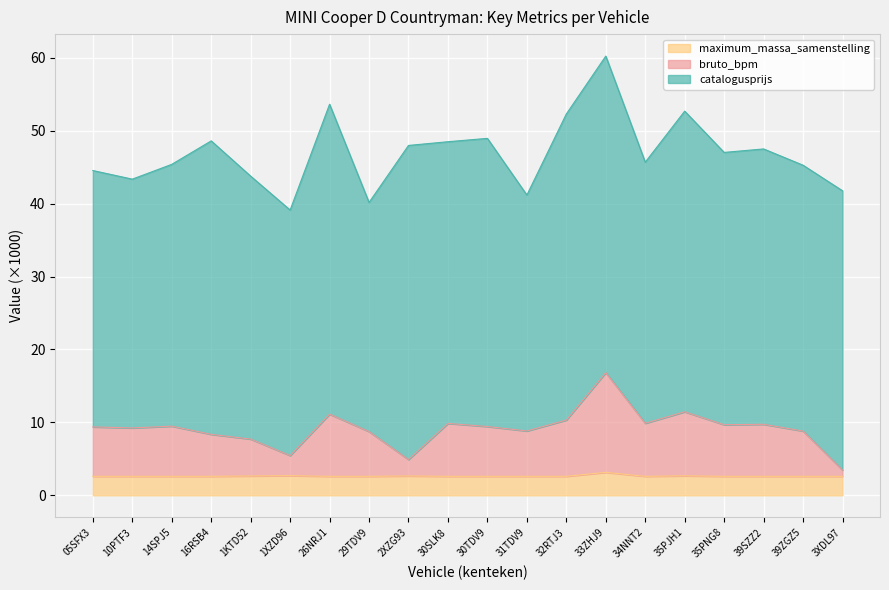

At which category is the sum across all series the highest?

33ZHJ9